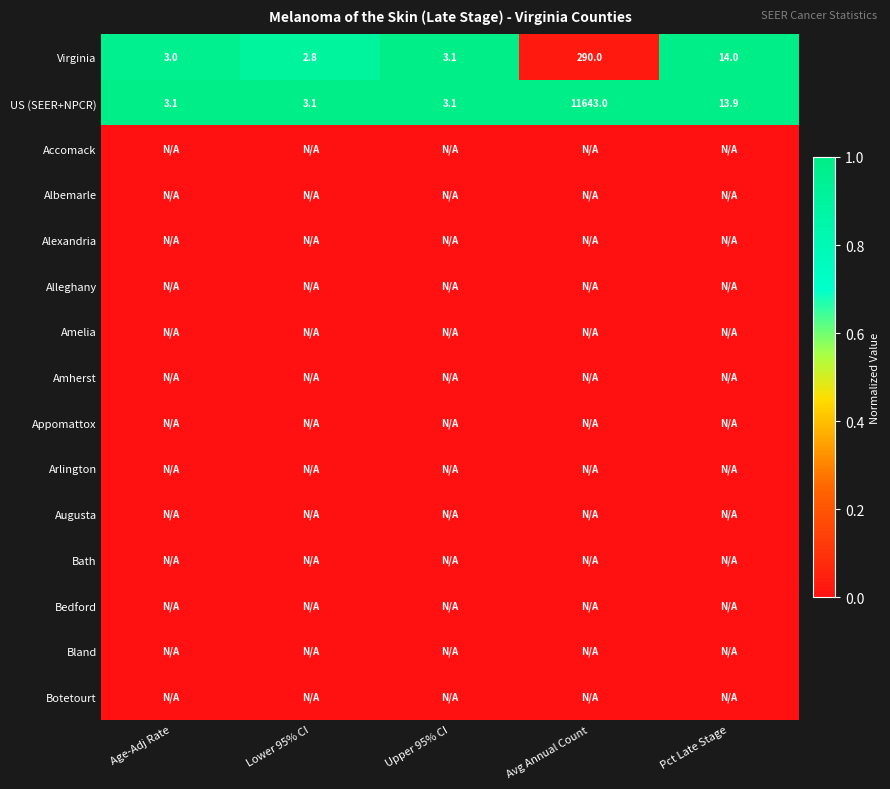

The US (SEER+NPCR) series shows 2.1 at Upper 95% CI. True or false?

False